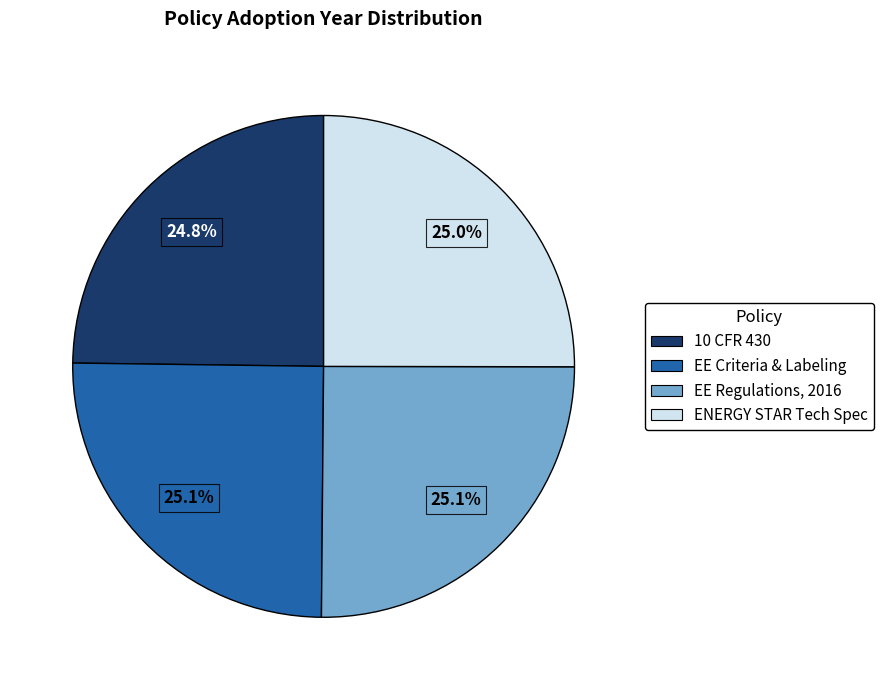

Is there a majority slice in this chart?

No